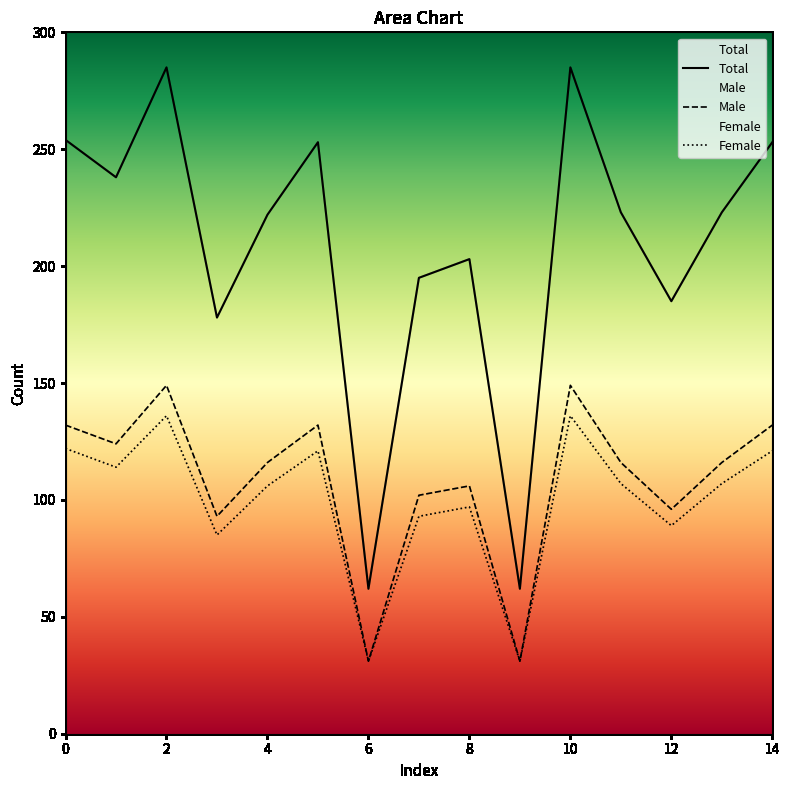

What is the difference between the maximum and minimum values in the Total series?

223